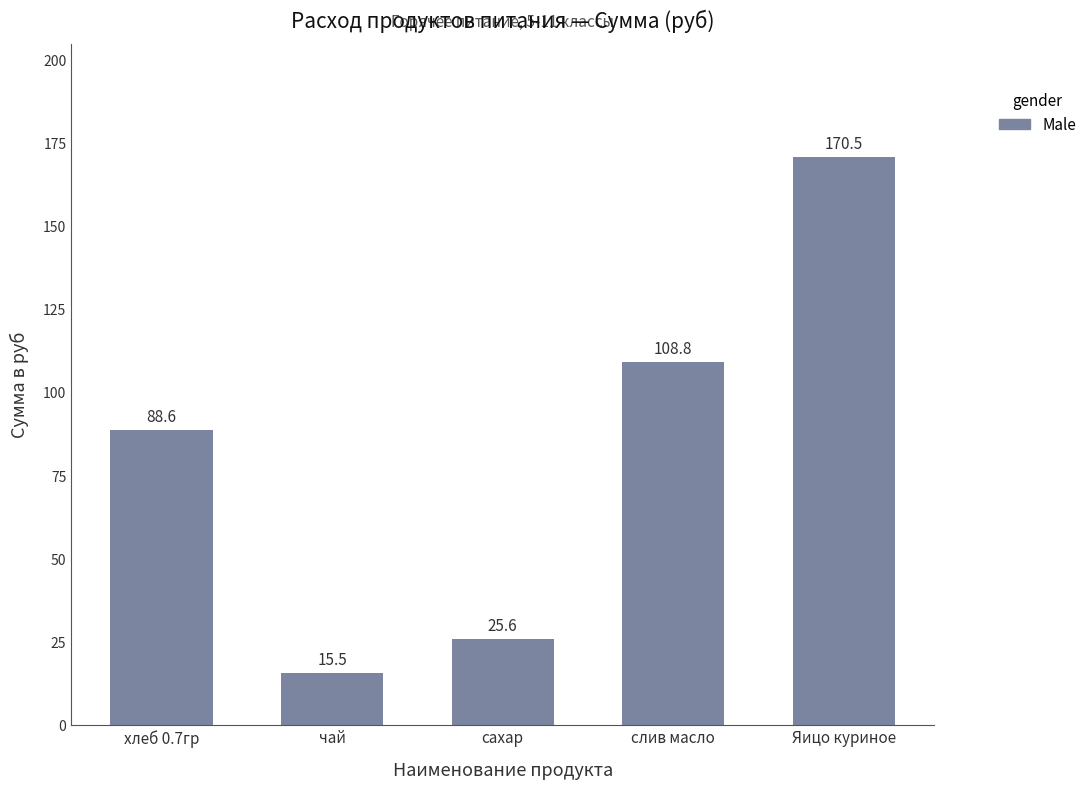

What is the difference between the second highest and minimum values?

93.3